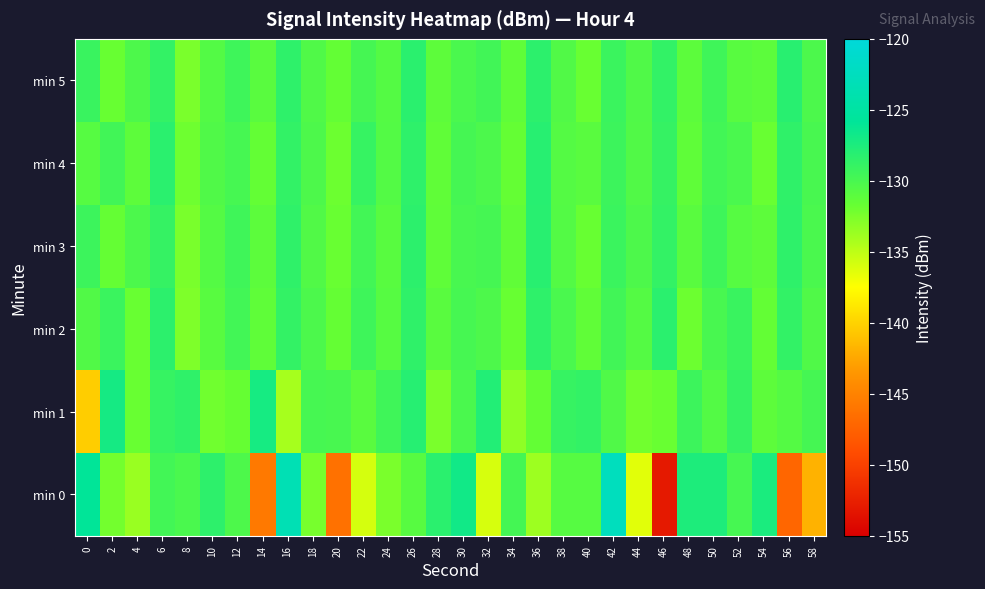

Which label corresponds to the smallest value in the chart?

46